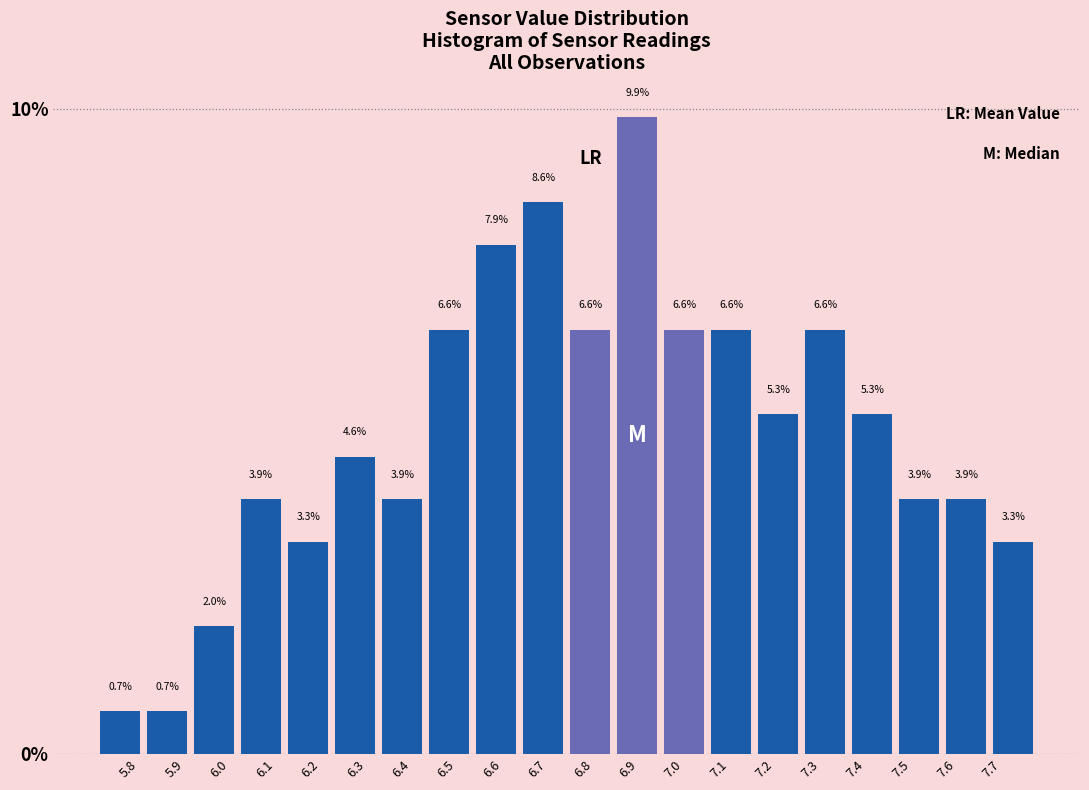

Reading left to right, list every bar in this chart as the range it spans on the x-axis followed by its height. The bar edges are not printed on the chart, so give them approximately, as read against the axis.

5.73 to 5.83: 0.7
5.83 to 5.94: 0.7
5.94 to 6.04: 2.0
6.04 to 6.14: 3.9
6.14 to 6.25: 3.3
6.25 to 6.35: 4.6
6.35 to 6.45: 3.9
6.45 to 6.56: 6.6
6.56 to 6.66: 7.9
6.66 to 6.77: 8.6
6.77 to 6.87: 6.6
6.87 to 6.97: 9.9
6.97 to 7.08: 6.6
7.08 to 7.18: 6.6
7.18 to 7.28: 5.3
7.28 to 7.39: 6.6
7.39 to 7.49: 5.3
7.49 to 7.59: 3.9
7.59 to 7.70: 3.9
7.70 to 7.80: 3.3